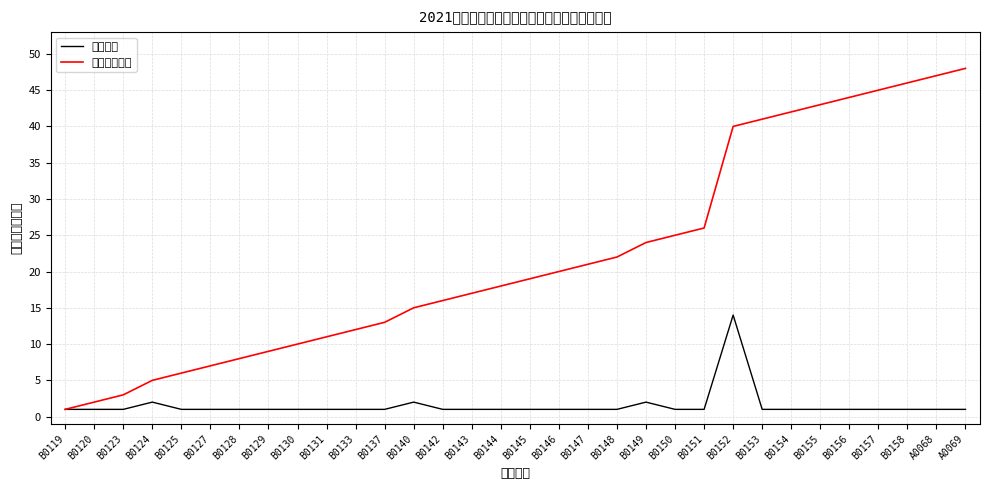

What is the total value across all series at B0129?

10